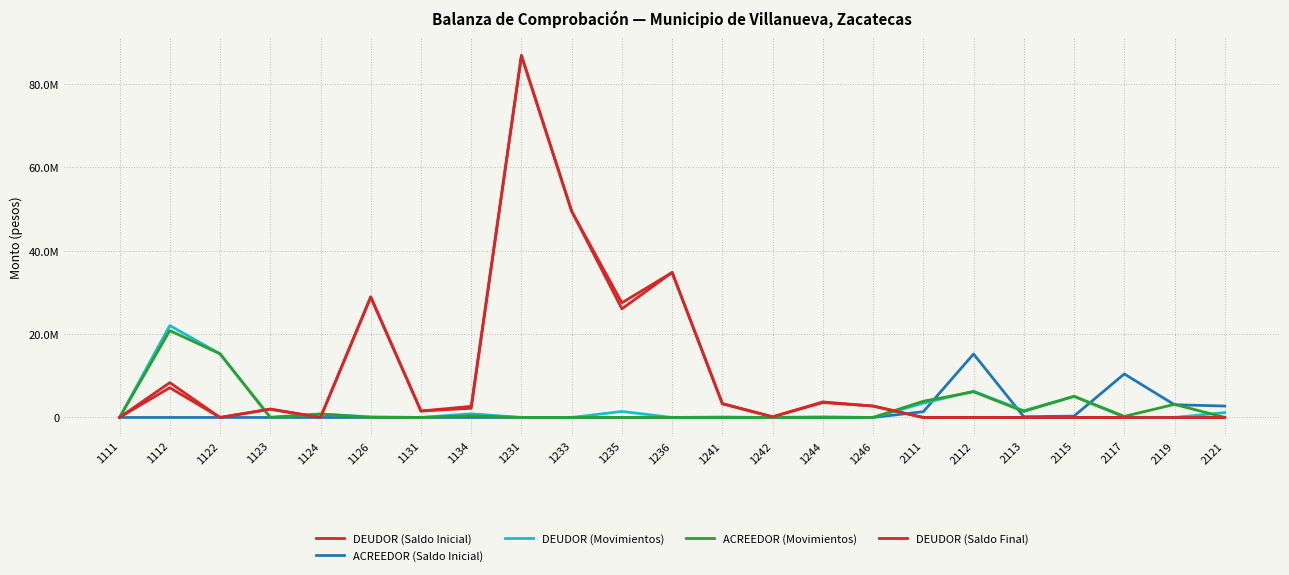

Is this an area chart (filled region under the line)?

No